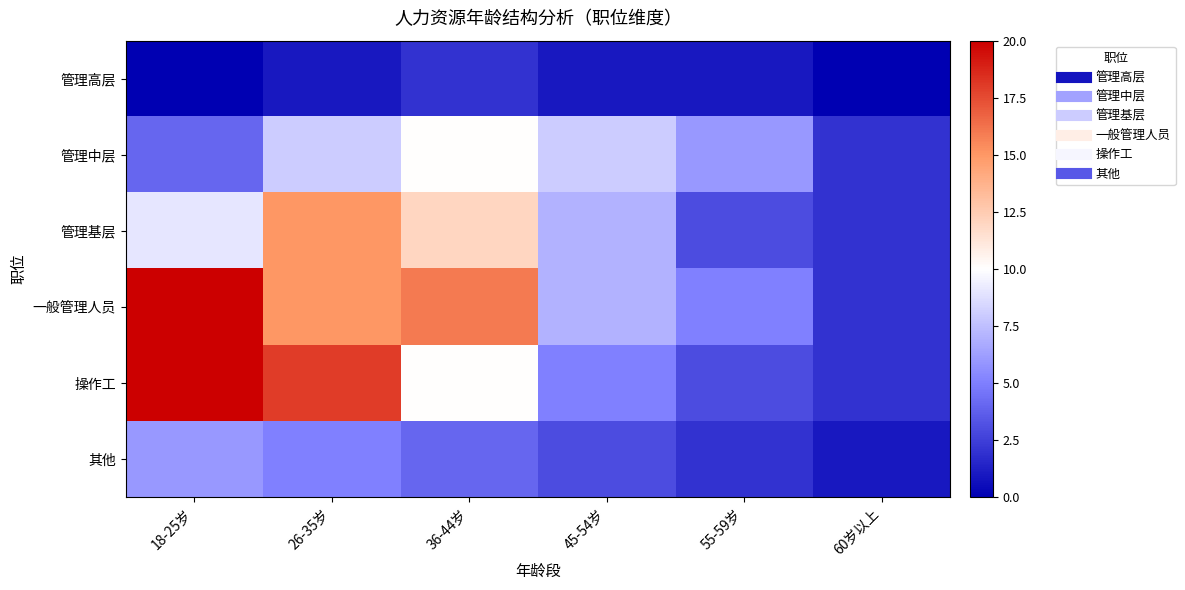

Reading left to right, list all the values displayed in this chart.

管理高层: 18-25岁=0	26-35岁=1	36-44岁=2	45-54岁=1	55-59岁=1	60岁以上=0
管理中层: 18-25岁=4	26-35岁=8	36-44岁=10	45-54岁=8	55-59岁=6	60岁以上=2
管理基层: 18-25岁=9	26-35岁=15	36-44岁=12	45-54岁=7	55-59岁=3	60岁以上=2
一般管理人员: 18-25岁=20	26-35岁=15	36-44岁=16	45-54岁=7	55-59岁=5	60岁以上=2
操作工: 18-25岁=20	26-35岁=18	36-44岁=10	45-54岁=5	55-59岁=3	60岁以上=2
其他: 18-25岁=6	26-35岁=5	36-44岁=4	45-54岁=3	55-59岁=2	60岁以上=1